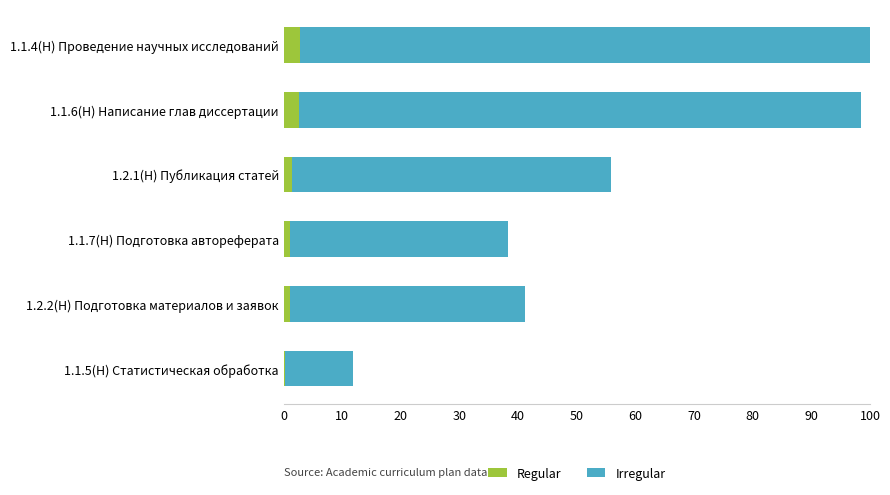

Between 1.2.2(Н) Подготовка материалов и заявок and 1.1.5(Н) Статистическая обработка, which is larger?

1.2.2(Н) Подготовка материалов и заявок